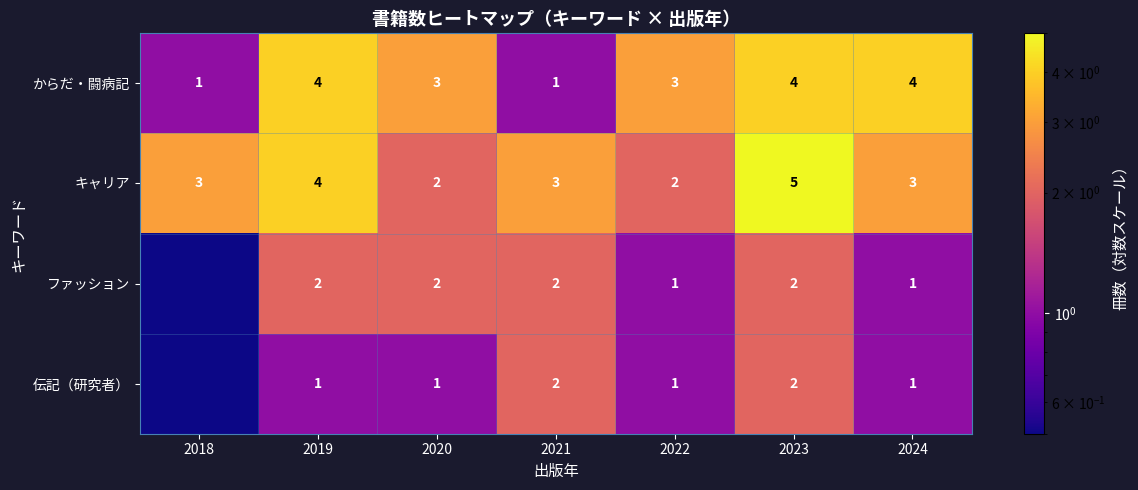

At which label does からだ・闘病記 first exceed 3?

2019